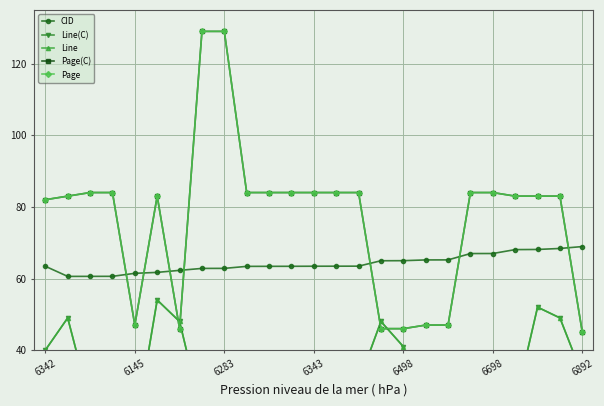

Count the number of data series in this chart.

5